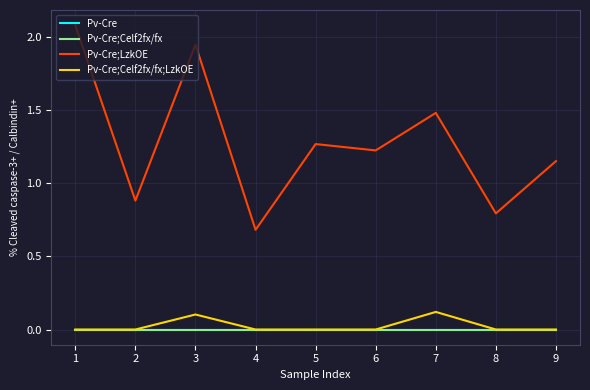

What is the maximum value shown in the chart?

2.1